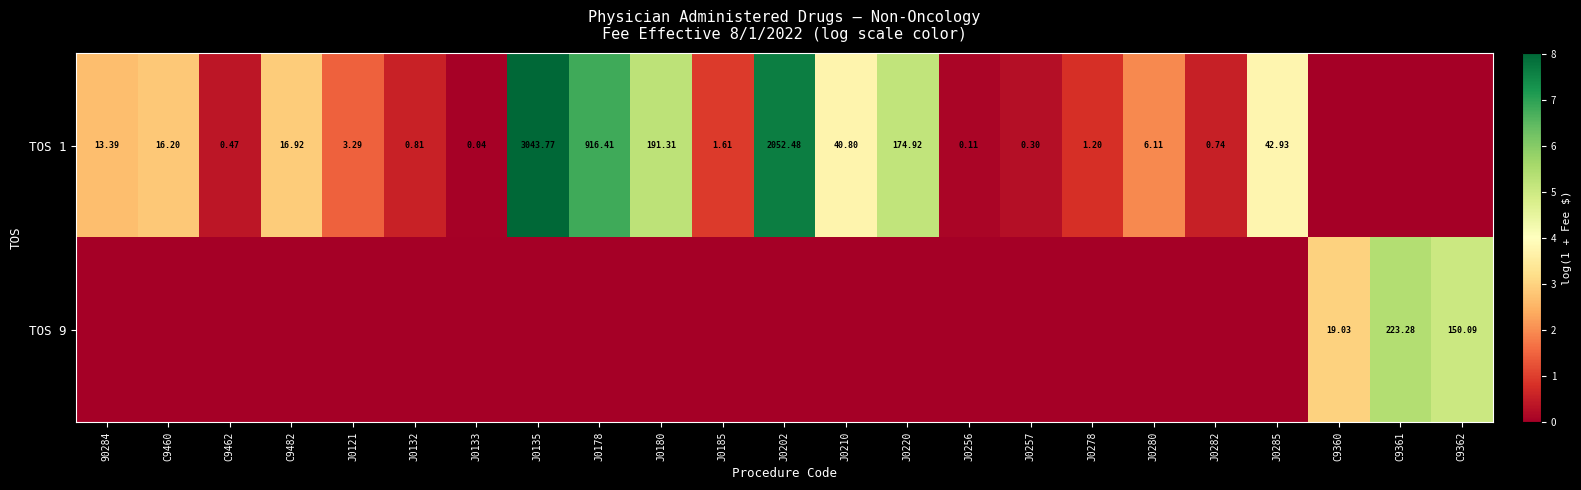

What is the total value across all series at J0185?

1.0